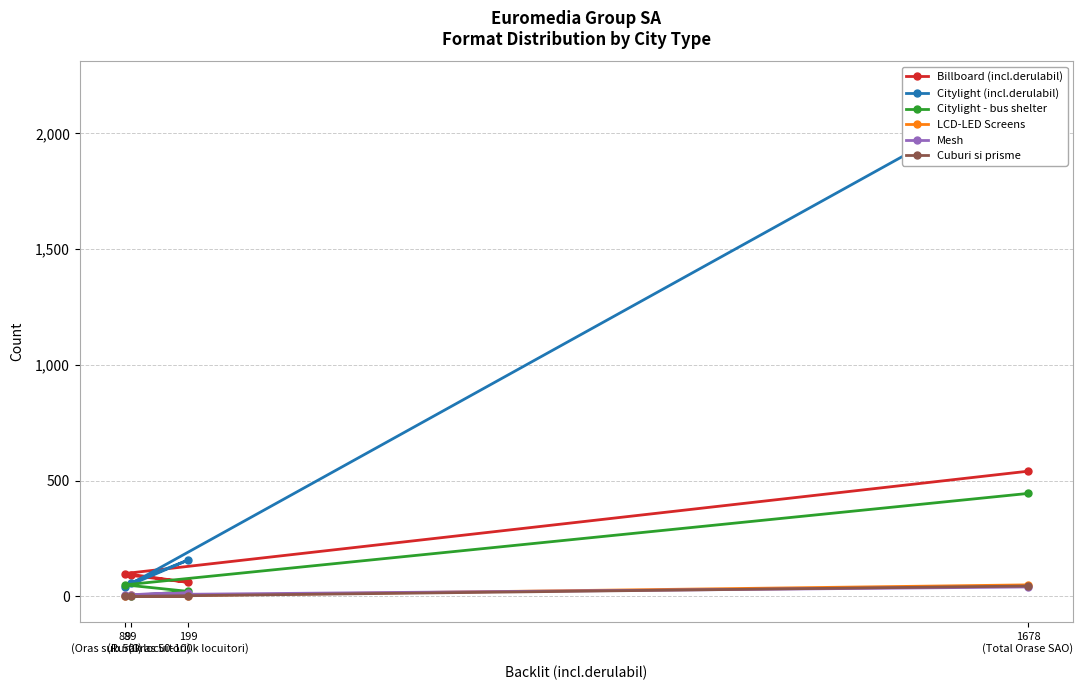

Rank the categories by Citylight (incl.derulabil) value from highest to lowest.

1678
(Total Orase SAO), 199
(Oras 50-100k locuitori), 99
(Oras sub 50k locuitori), 88
(Rural)